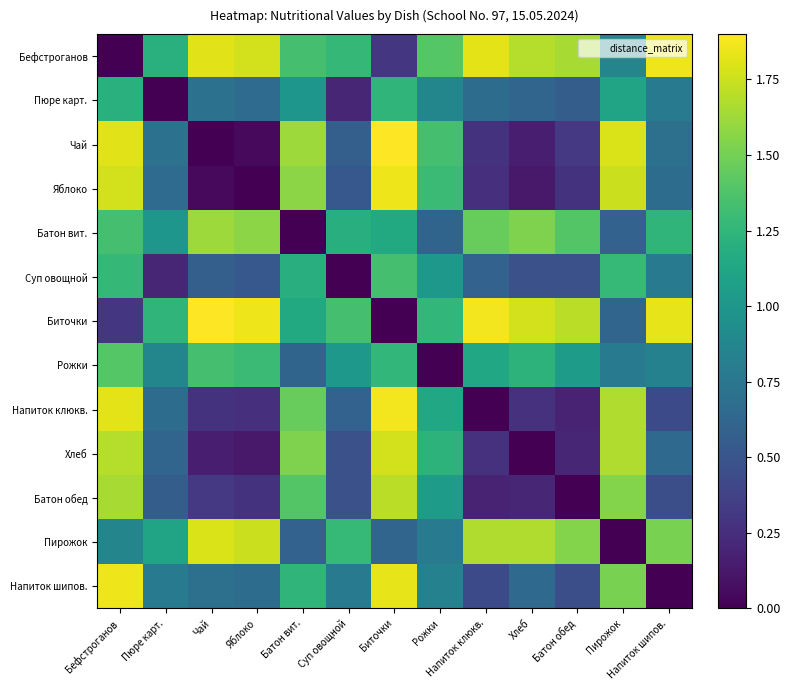

Reading left to right, extract all data points from this chart.

Бефстроганов: Бефстроганов=0.0	Пюре карт.=1.2	Чай=1.8	Яблоко=1.8	Батон вит.=1.3	Суп овощной=1.3	Биточки=0.3	Рожки=1.4	Напиток клюкв.=1.8	Хлеб=1.7	Батон обед=1.7	Пирожок=0.9	Напиток шипов.=1.9
Пюре карт.: Бефстроганов=1.2	Пюре карт.=0.0	Чай=0.7	Яблоко=0.7	Батон вит.=1.0	Суп овощной=0.2	Биточки=1.2	Рожки=0.9	Напиток клюкв.=0.7	Хлеб=0.6	Батон обед=0.6	Пирожок=1.1	Напиток шипов.=0.8
Чай: Бефстроганов=1.8	Пюре карт.=0.7	Чай=0.0	Яблоко=0.1	Батон вит.=1.6	Суп овощной=0.6	Биточки=1.9	Рожки=1.3	Напиток клюкв.=0.3	Хлеб=0.2	Батон обед=0.3	Пирожок=1.8	Напиток шипов.=0.7
Яблоко: Бефстроганов=1.8	Пюре карт.=0.7	Чай=0.1	Яблоко=0.0	Батон вит.=1.6	Суп овощной=0.5	Биточки=1.9	Рожки=1.3	Напиток клюкв.=0.3	Хлеб=0.1	Батон обед=0.3	Пирожок=1.7	Напиток шипов.=0.7
Батон вит.: Бефстроганов=1.3	Пюре карт.=1.0	Чай=1.6	Яблоко=1.6	Батон вит.=0.0	Суп овощной=1.2	Биточки=1.2	Рожки=0.6	Напиток клюкв.=1.5	Хлеб=1.5	Батон обед=1.4	Пирожок=0.6	Напиток шипов.=1.2
Суп овощной: Бефстроганов=1.3	Пюре карт.=0.2	Чай=0.6	Яблоко=0.5	Батон вит.=1.2	Суп овощной=0.0	Биточки=1.3	Рожки=1.0	Напиток клюкв.=0.6	Хлеб=0.5	Батон обед=0.5	Пирожок=1.3	Напиток шипов.=0.8
Биточки: Бефстроганов=0.3	Пюре карт.=1.2	Чай=1.9	Яблоко=1.9	Батон вит.=1.2	Суп овощной=1.3	Биточки=0.0	Рожки=1.3	Напиток клюкв.=1.9	Хлеб=1.8	Батон обед=1.7	Пирожок=0.6	Напиток шипов.=1.8
Рожки: Бефстроганов=1.4	Пюре карт.=0.9	Чай=1.3	Яблоко=1.3	Батон вит.=0.6	Суп овощной=1.0	Биточки=1.3	Рожки=0.0	Напиток клюкв.=1.1	Хлеб=1.2	Батон обед=1.0	Пирожок=0.8	Напиток шипов.=0.8
Напиток клюкв.: Бефстроганов=1.8	Пюре карт.=0.7	Чай=0.3	Яблоко=0.3	Батон вит.=1.5	Суп овощной=0.6	Биточки=1.9	Рожки=1.1	Напиток клюкв.=0.0	Хлеб=0.3	Батон обед=0.2	Пирожок=1.7	Напиток шипов.=0.4
Хлеб: Бефстроганов=1.7	Пюре карт.=0.6	Чай=0.2	Яблоко=0.1	Батон вит.=1.5	Суп овощной=0.5	Биточки=1.8	Рожки=1.2	Напиток клюкв.=0.3	Хлеб=0.0	Батон обед=0.2	Пирожок=1.7	Напиток шипов.=0.6
Батон обед: Бефстроганов=1.7	Пюре карт.=0.6	Чай=0.3	Яблоко=0.3	Батон вит.=1.4	Суп овощной=0.5	Биточки=1.7	Рожки=1.0	Напиток клюкв.=0.2	Хлеб=0.2	Батон обед=0.0	Пирожок=1.6	Напиток шипов.=0.5
Пирожок: Бефстроганов=0.9	Пюре карт.=1.1	Чай=1.8	Яблоко=1.7	Батон вит.=0.6	Суп овощной=1.3	Биточки=0.6	Рожки=0.8	Напиток клюкв.=1.7	Хлеб=1.7	Батон обед=1.6	Пирожок=0.0	Напиток шипов.=1.5
Напиток шипов.: Бефстроганов=1.9	Пюре карт.=0.8	Чай=0.7	Яблоко=0.7	Батон вит.=1.2	Суп овощной=0.8	Биточки=1.8	Рожки=0.8	Напиток клюкв.=0.4	Хлеб=0.6	Батон обед=0.5	Пирожок=1.5	Напиток шипов.=0.0